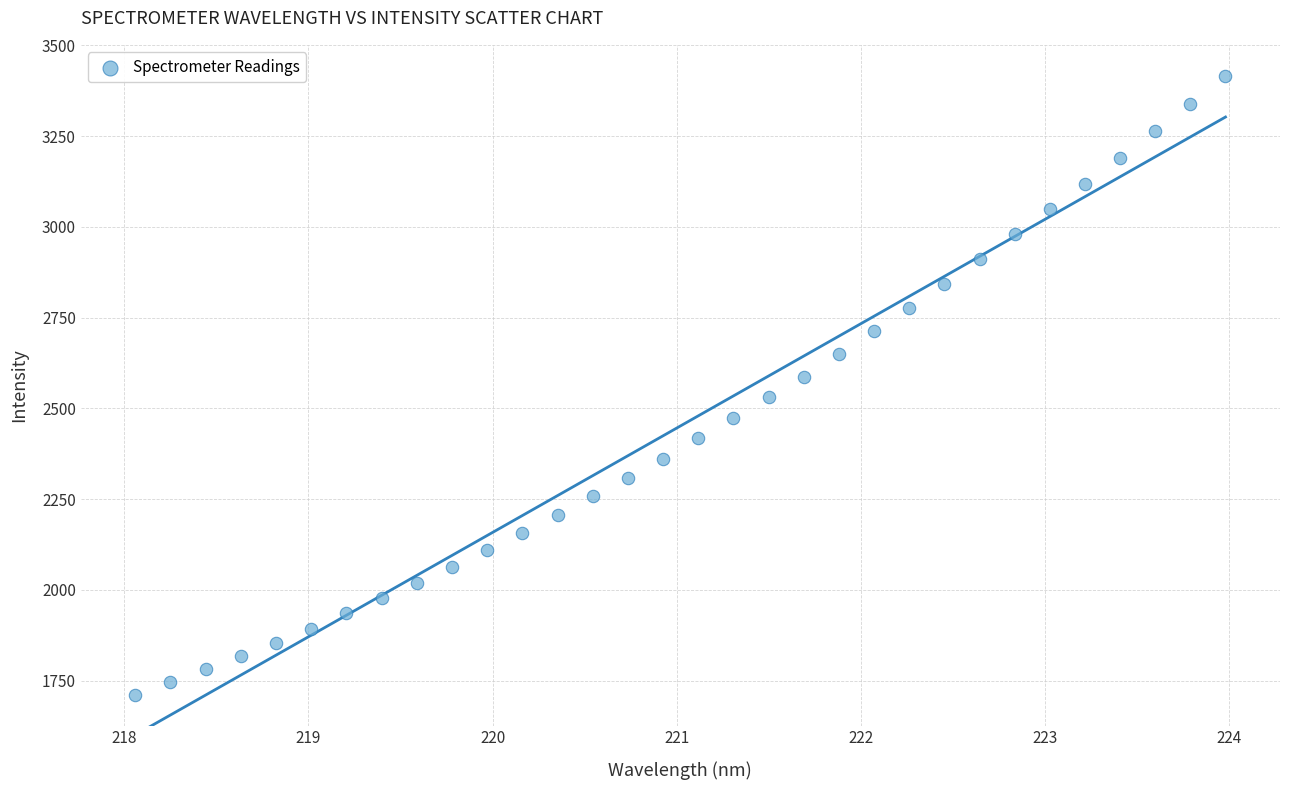

What is the range of X values (max minus min)?

5.9